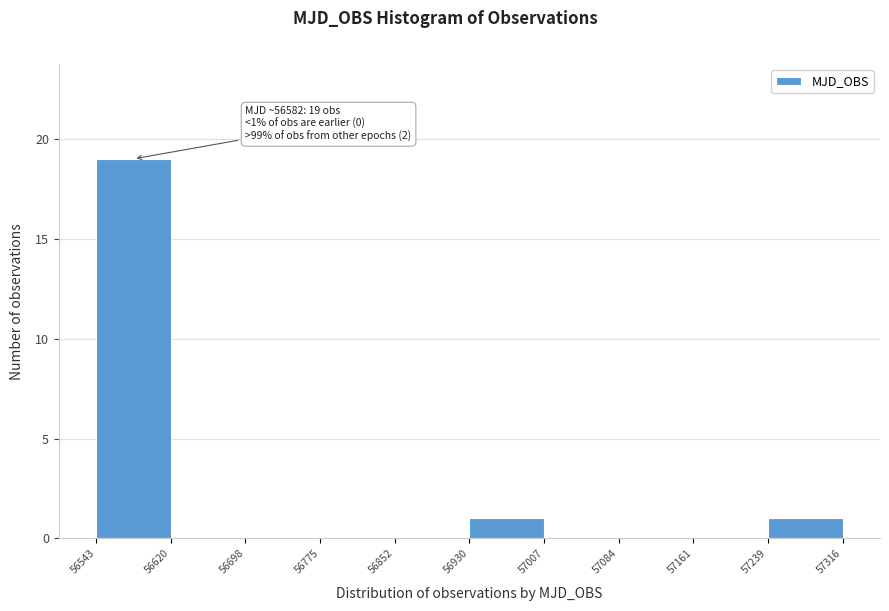

Which range on the x-axis has the tallest bar?

56543 to 56620